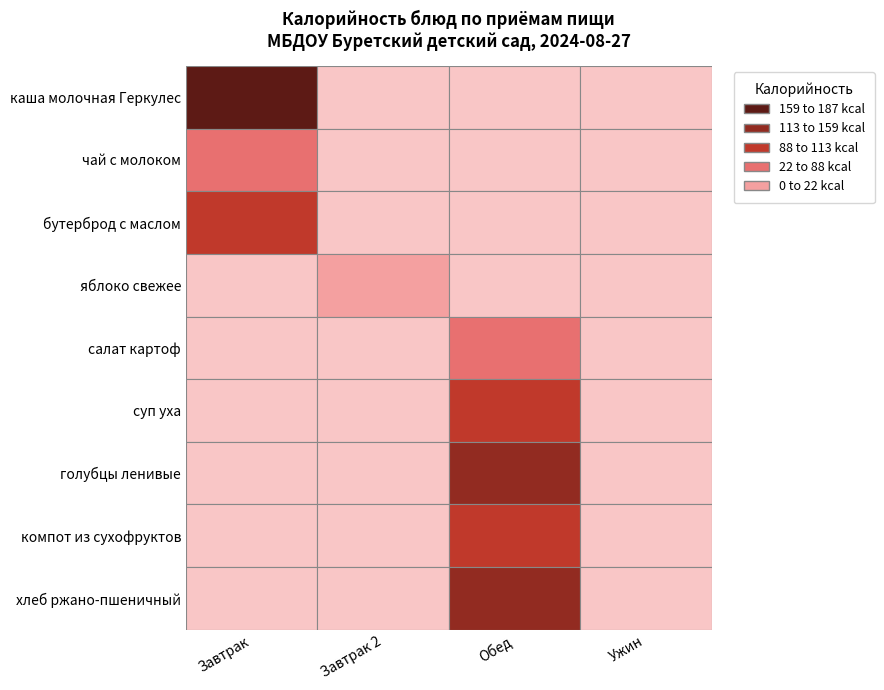

Count the number of categories in the chart.

4